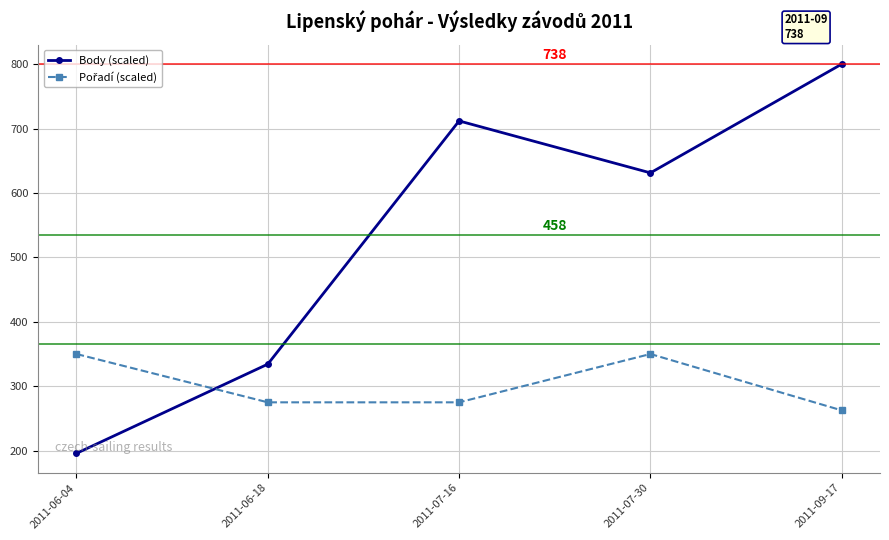

Which series has the largest range (max minus min)?

Body (scaled)